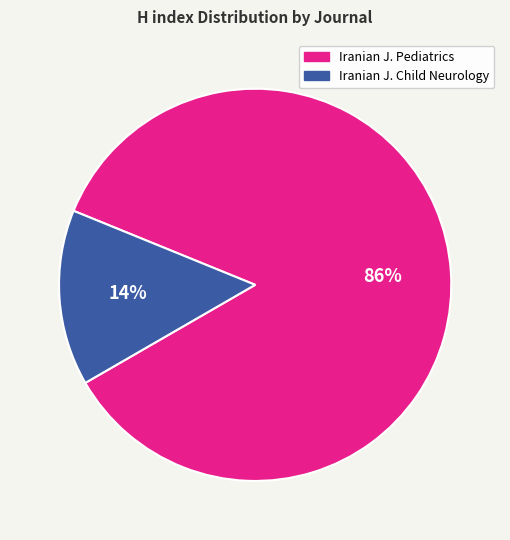

What is the largest slice in the pie chart?

Iranian J. Pediatrics